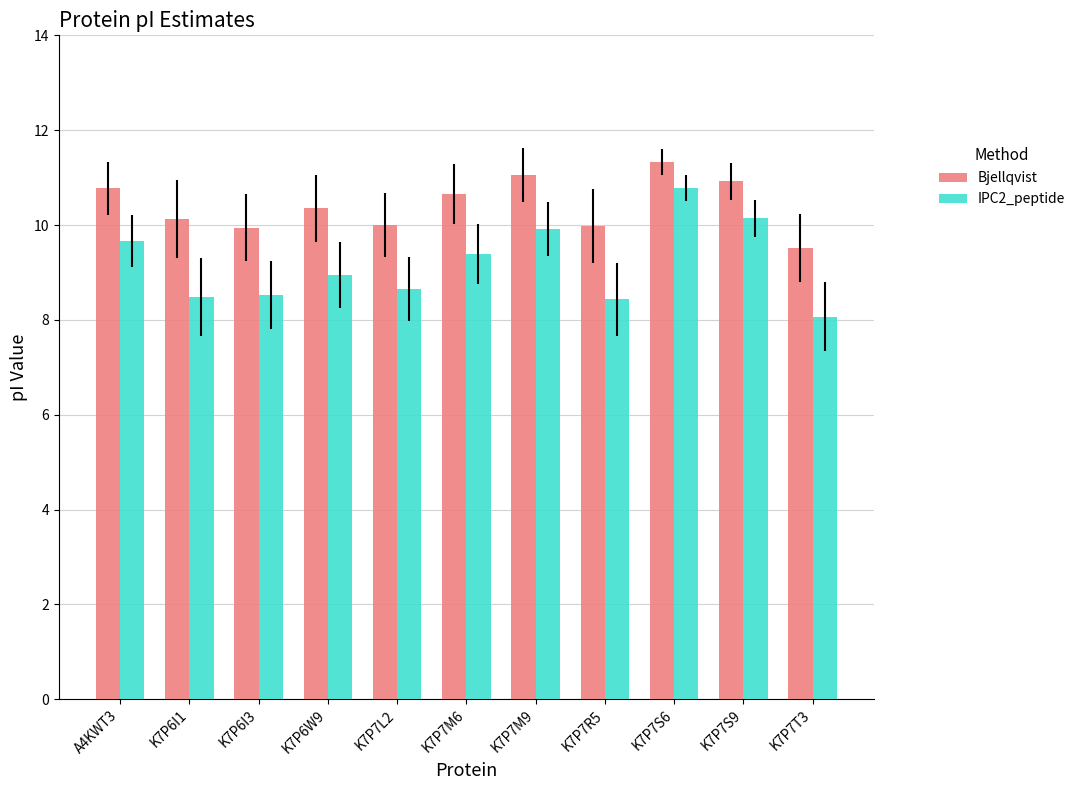

Is it true that Bjellqvist equals 14.5 at A4KWT3?

False